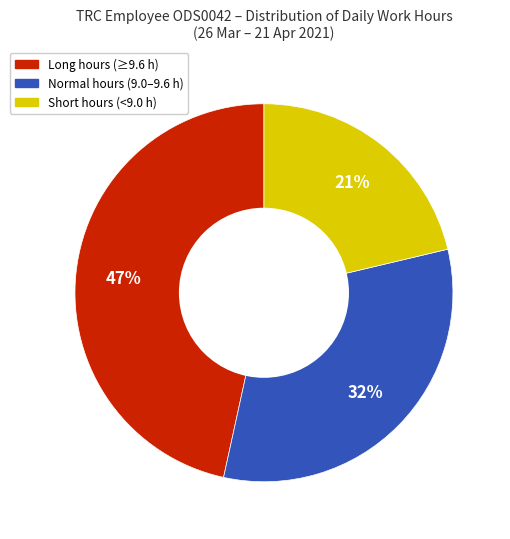

To the nearest percent, what is the average slice percentage?

33%